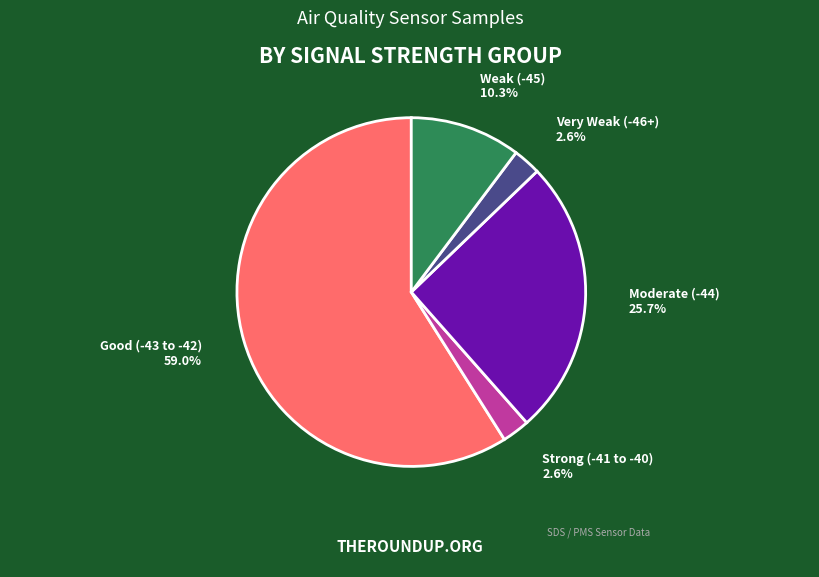

How many segments does this pie chart have?

5